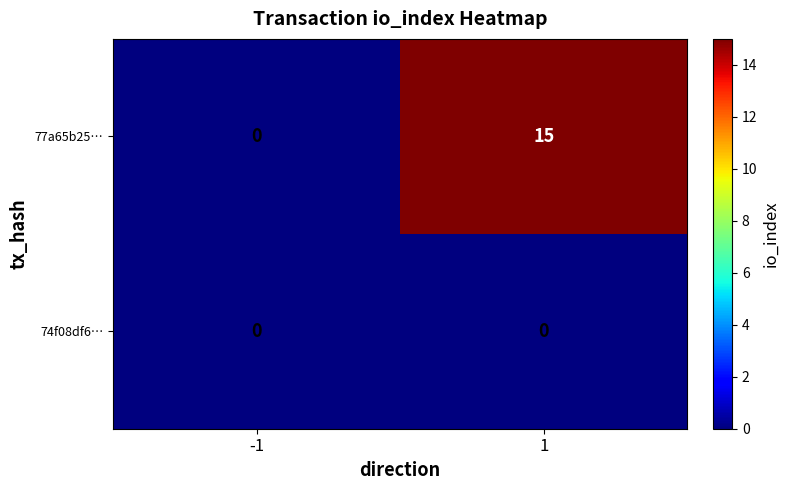

How many distinct data groups are displayed?

2